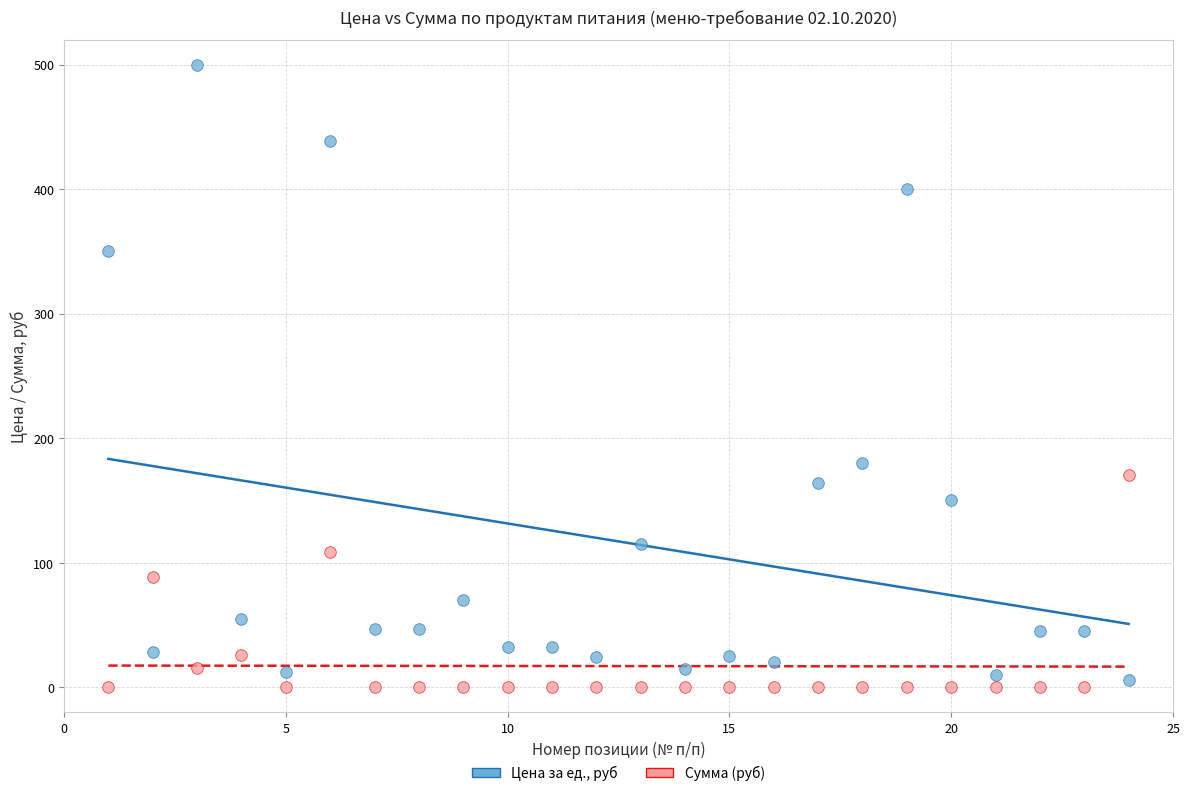

Which series reaches the maximum Y coordinate?

Цена за ед., руб